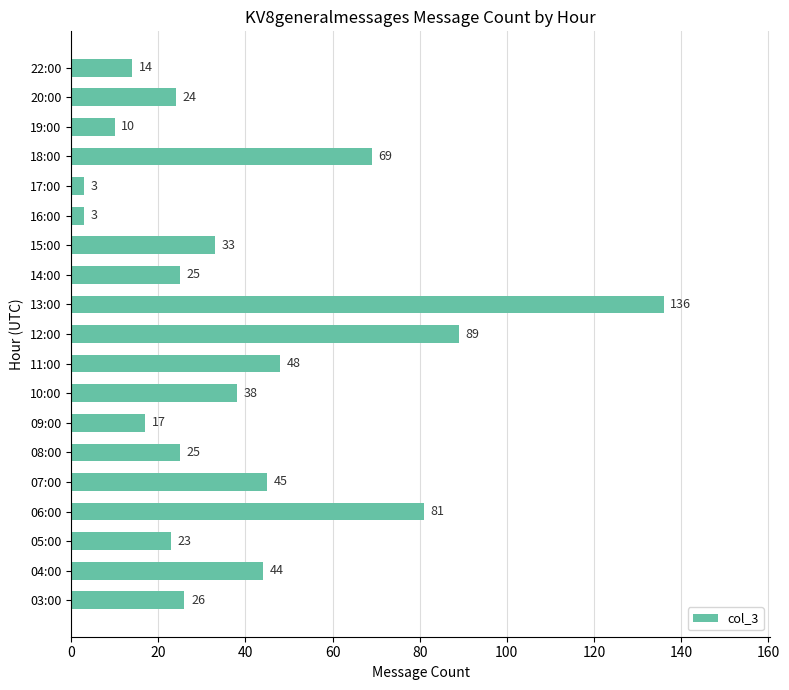

Reading bottom to top, list all the values displayed in this chart.

03:00=26	04:00=44	05:00=23	06:00=81	07:00=45	08:00=25	09:00=17	10:00=38	11:00=48	12:00=89	13:00=136	14:00=25	15:00=33	16:00=3	17:00=3	18:00=69	19:00=10	20:00=24	22:00=14